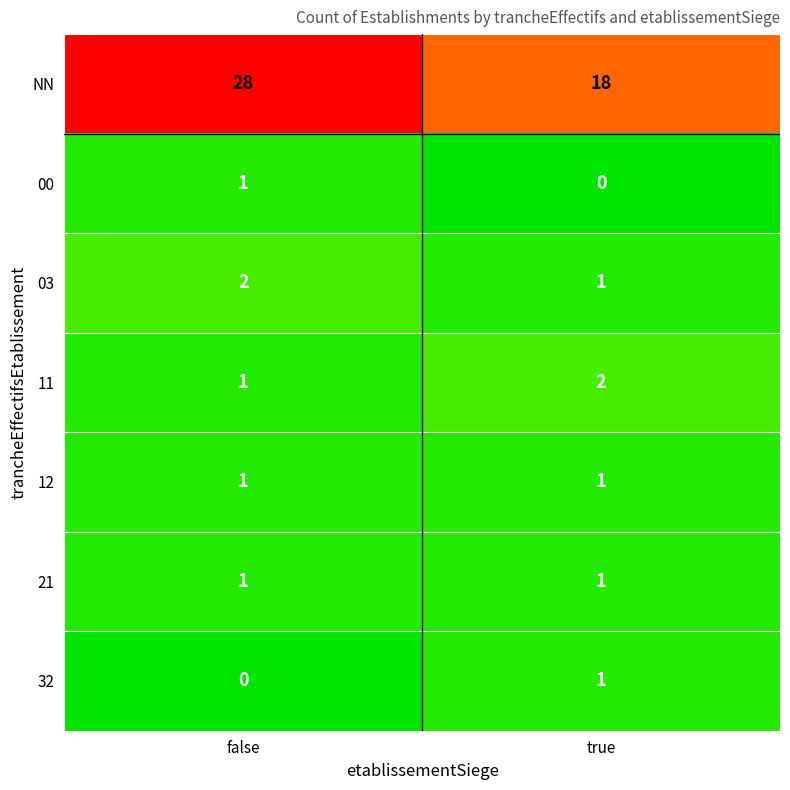

Which series has the widest spread of values?

NN